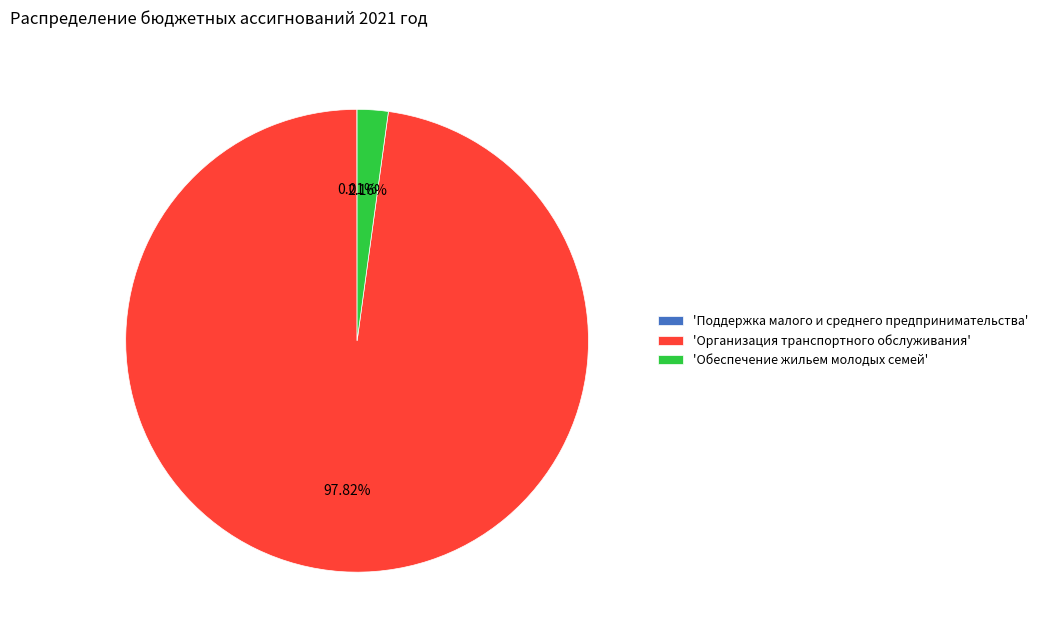

Does 'Обеспечение жильем молодых семей' account for over 50% of the chart?

No